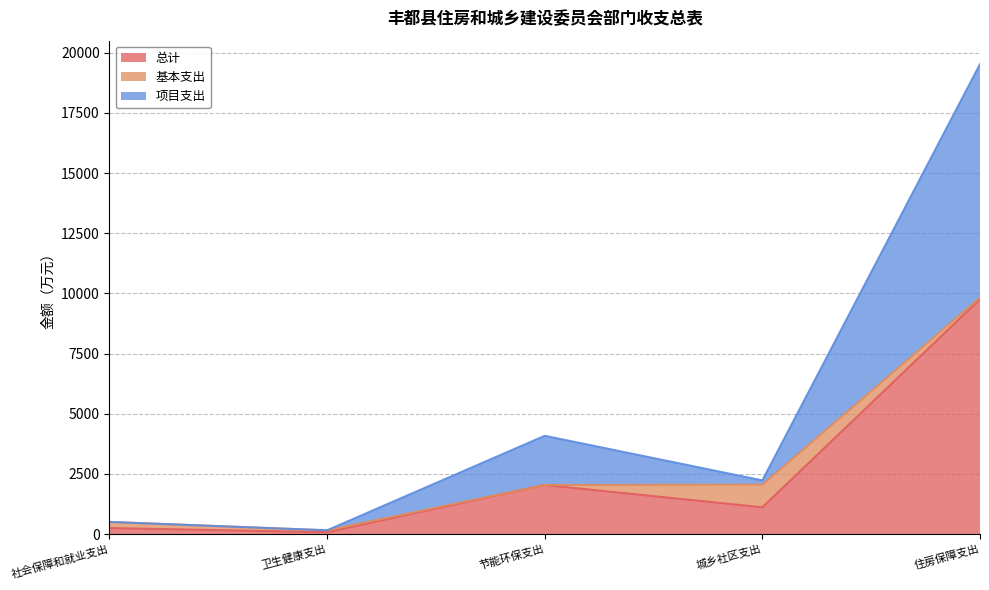

What is the difference between the second highest and second lowest values in the 项目支出 series?

3578.3